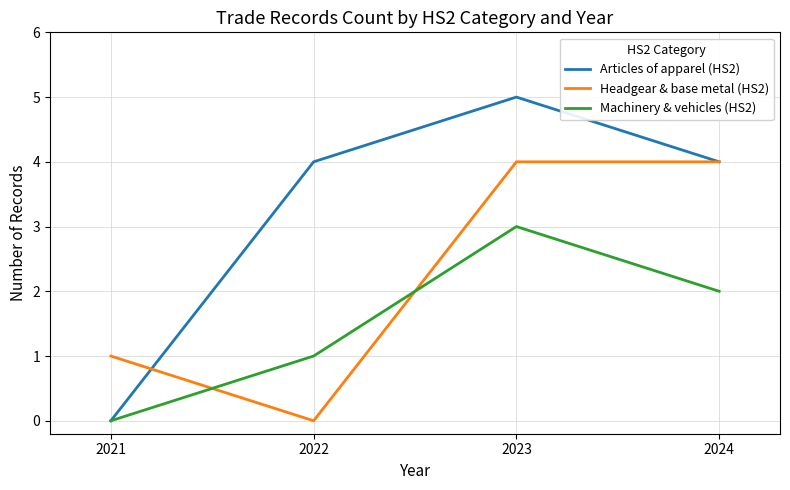

True or false: Headgear & base metal (HS2) has a value of 2 at 2023.

False